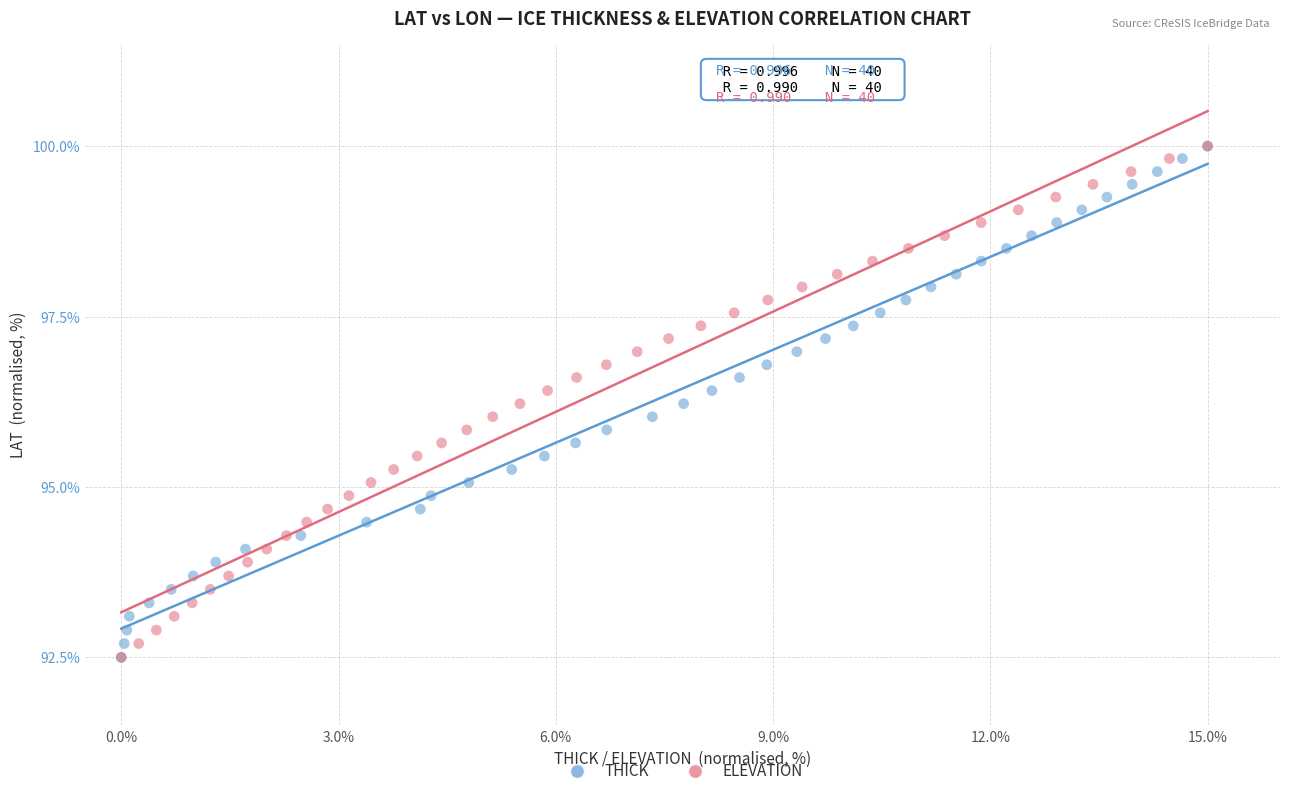

What are all the series names shown in the legend?

THICK, ELEVATION